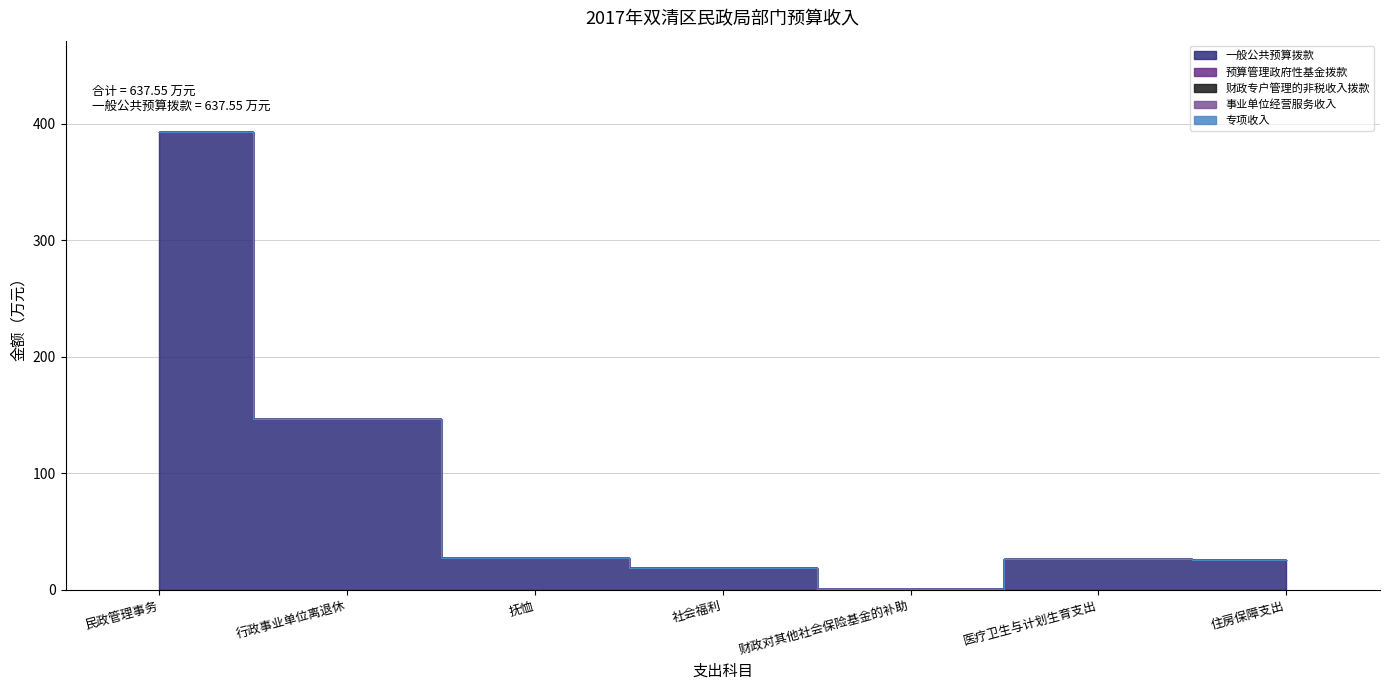

True or false: 专项收入 has more than 0 interior local peaks.

False